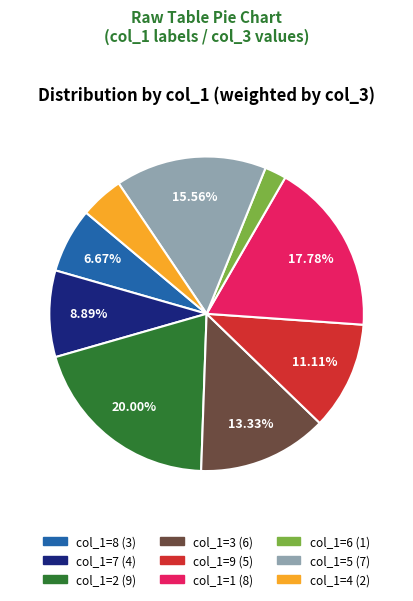

Does any single category account for the majority?

No